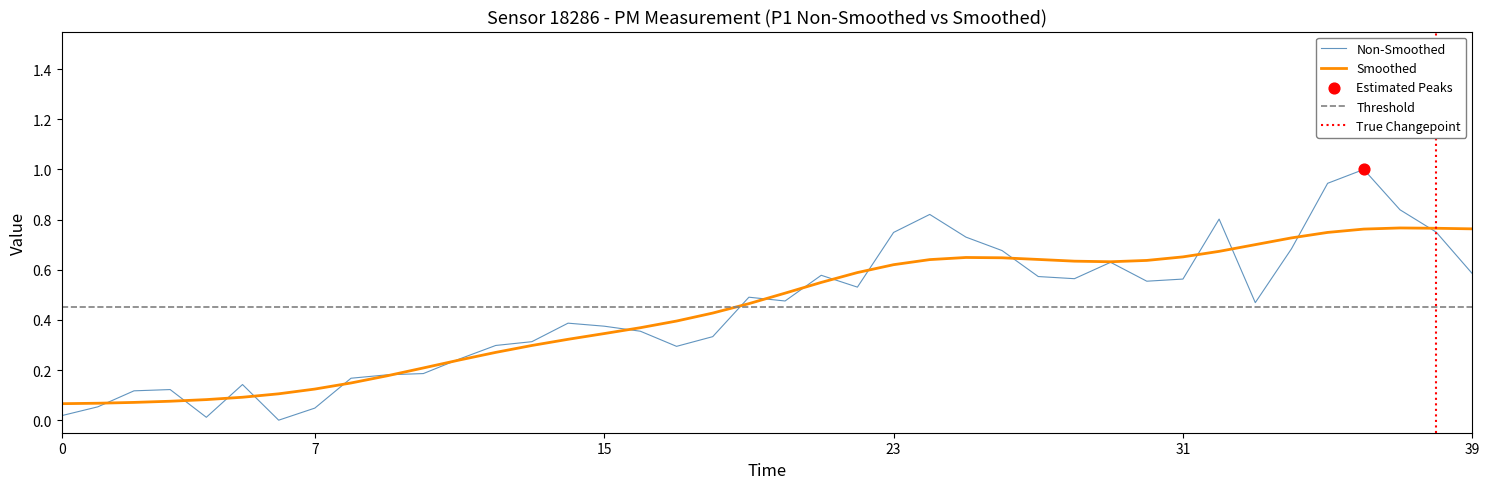

Between 8 and 6, which is larger?

8